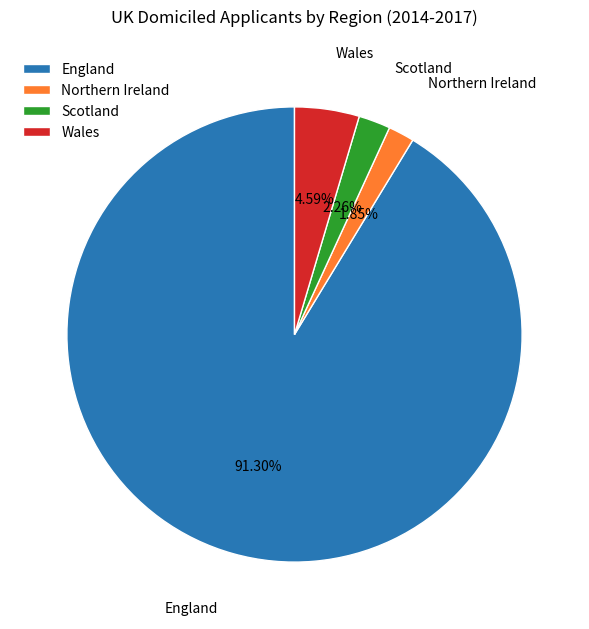

Combined, do England and Wales account for over 50%?

Yes